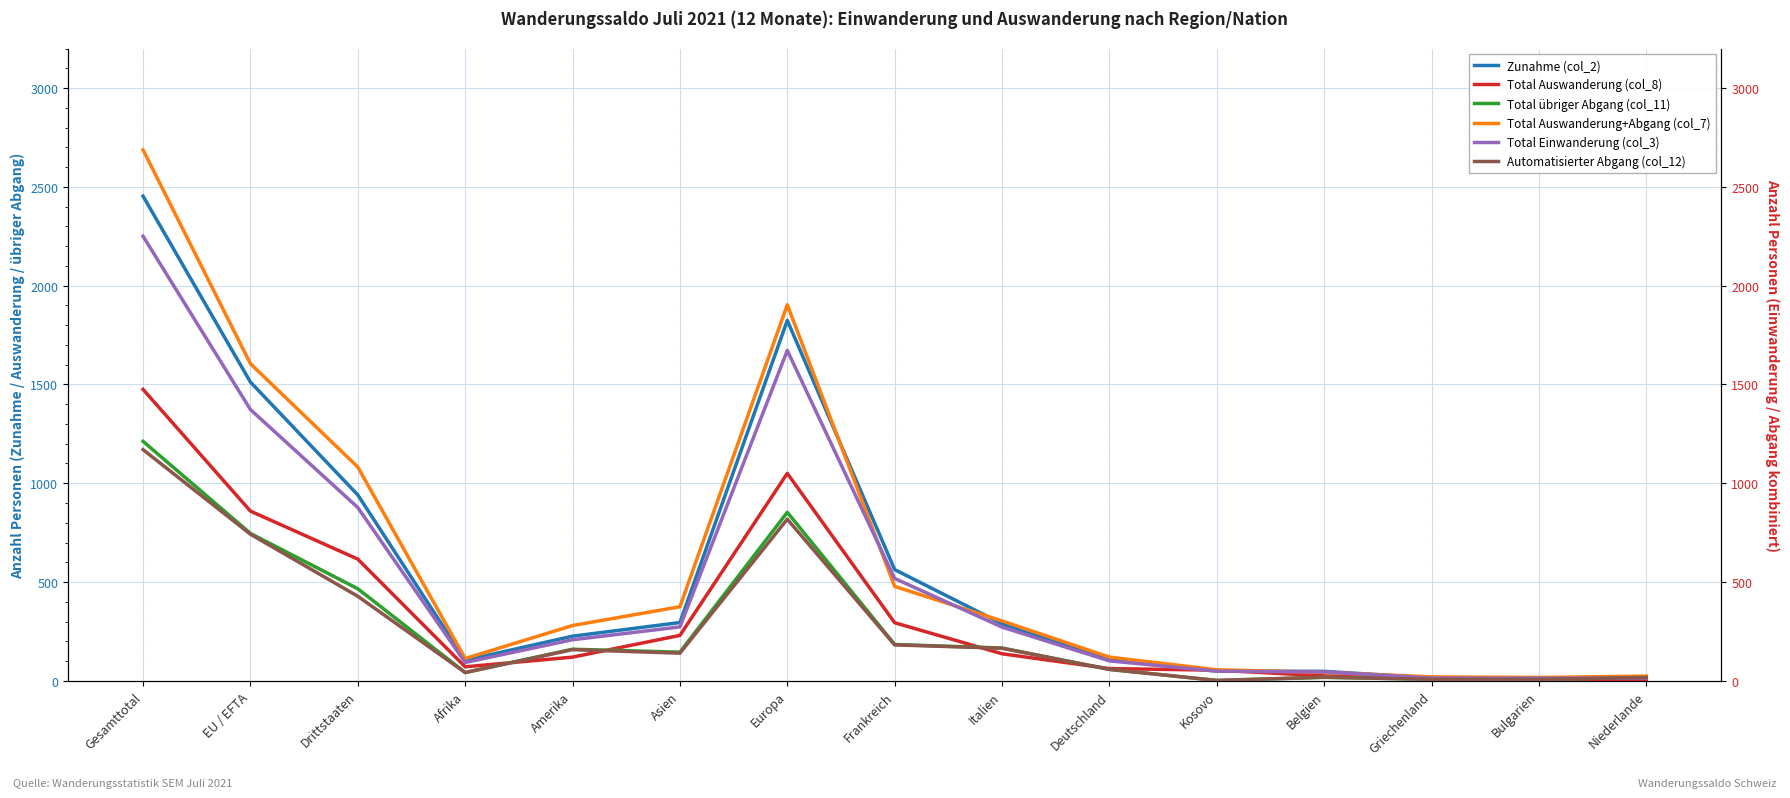

What is the lowest value of the Total Einwanderung (col_3) series?

13